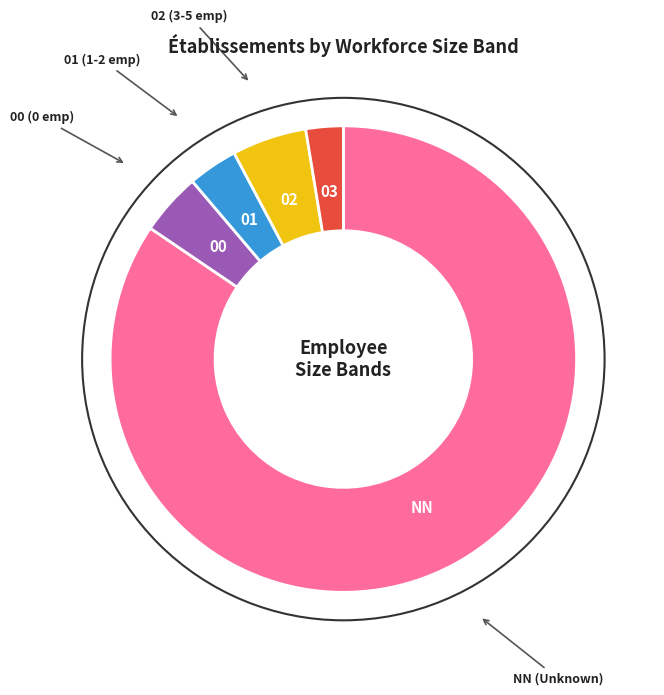

Count the number of slices in the pie.

5